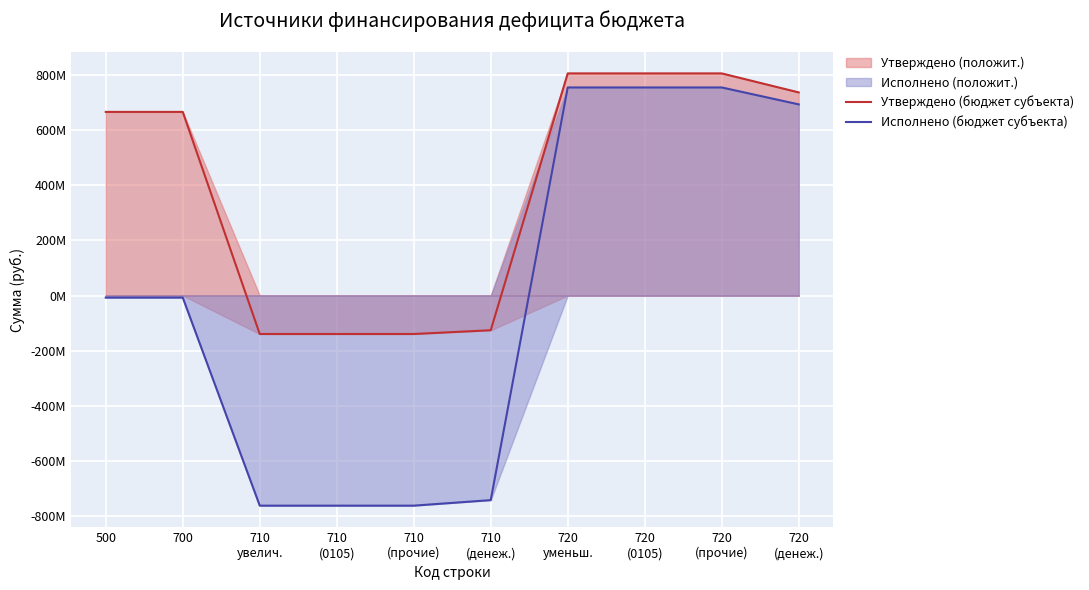

How many positive values does the Исполнено (бюджет субъекта) series have?

4